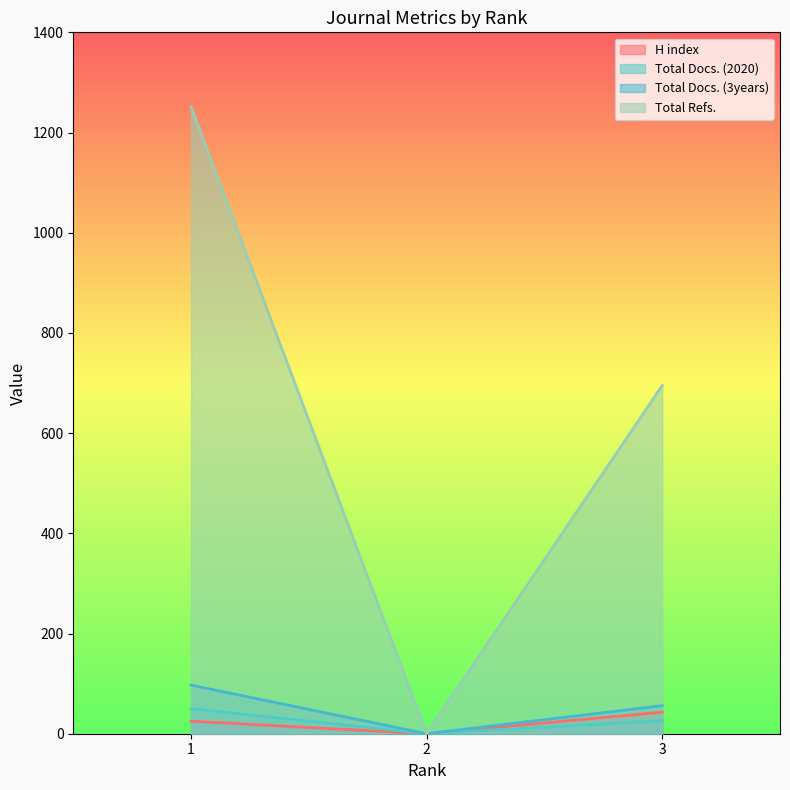

What is the greatest value displayed?

1251